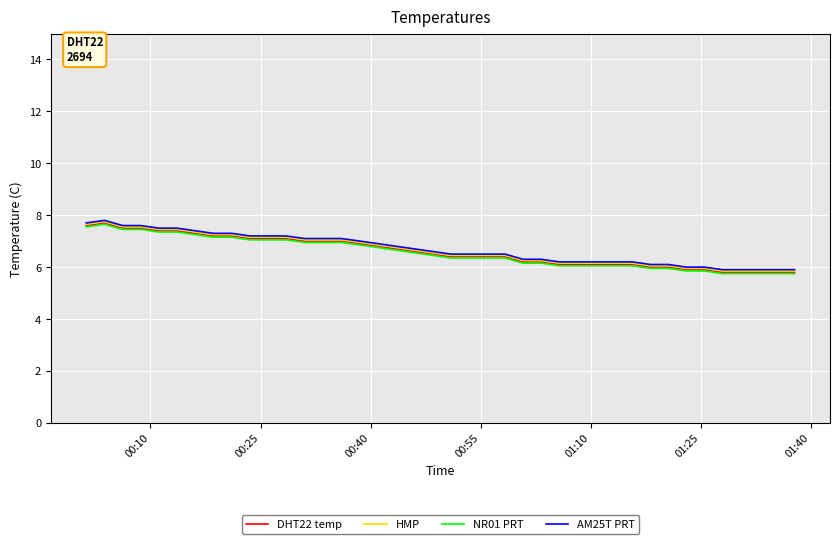

How many distinct data groups are displayed?

4